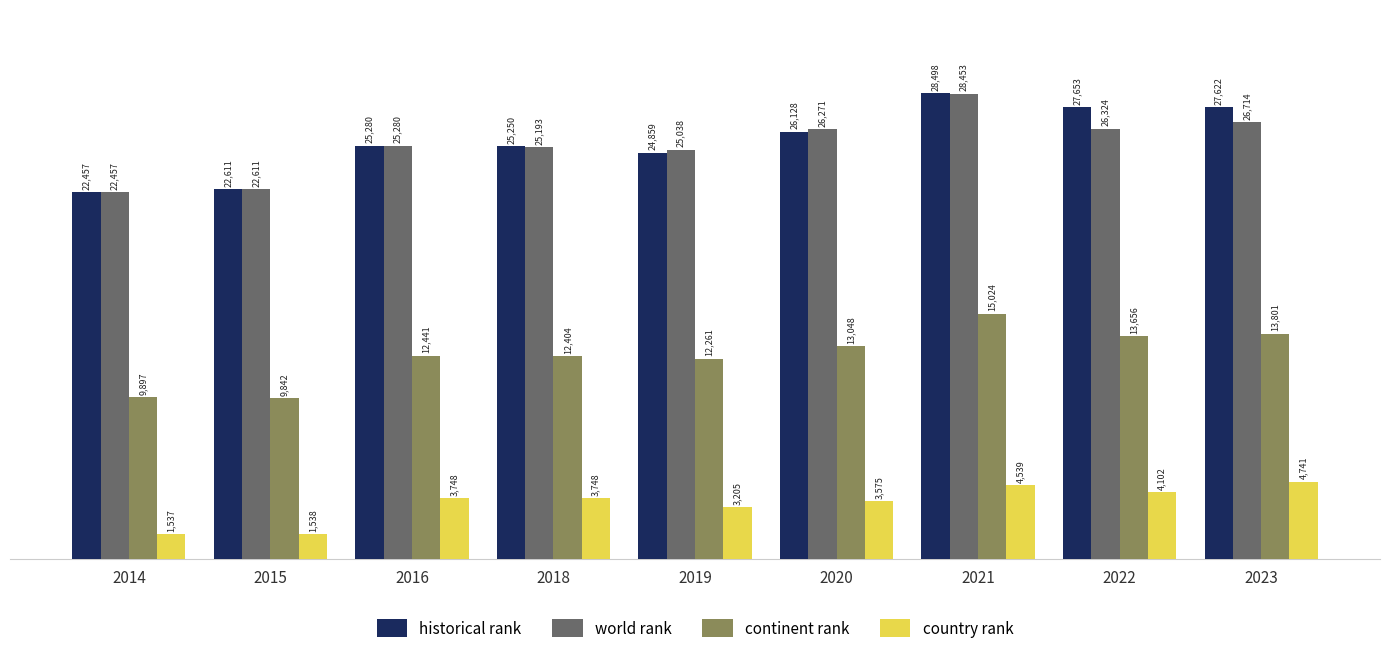

What is the average value of the country rank series?

3414.8